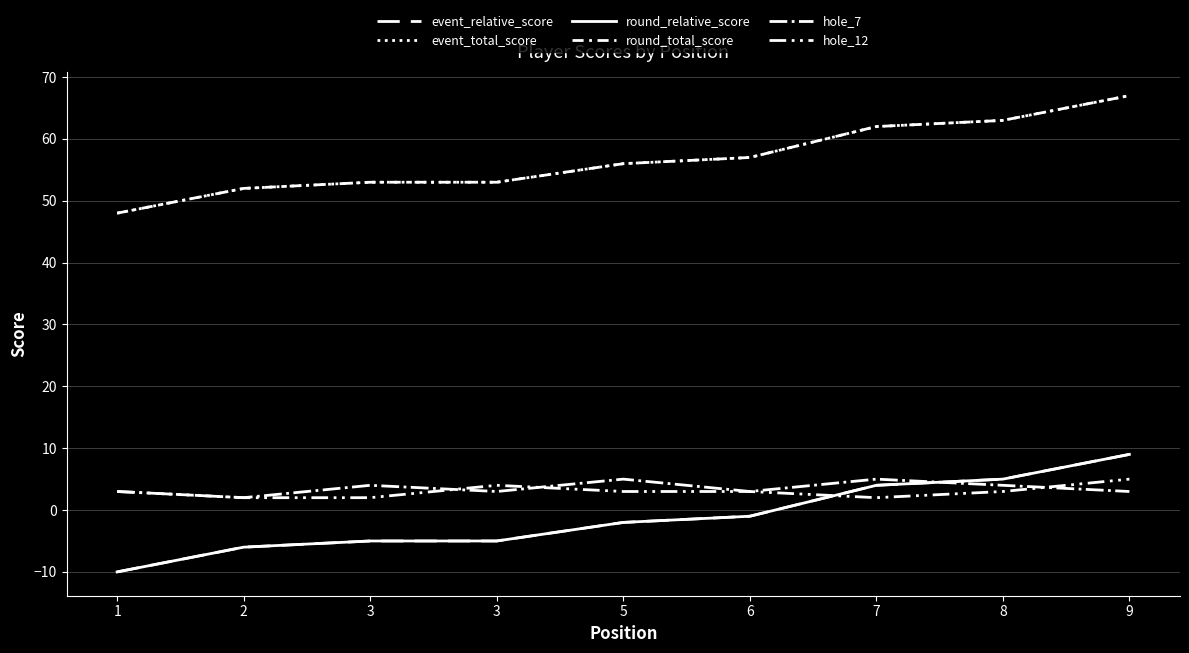

Does the chart have visible grid lines?

Yes